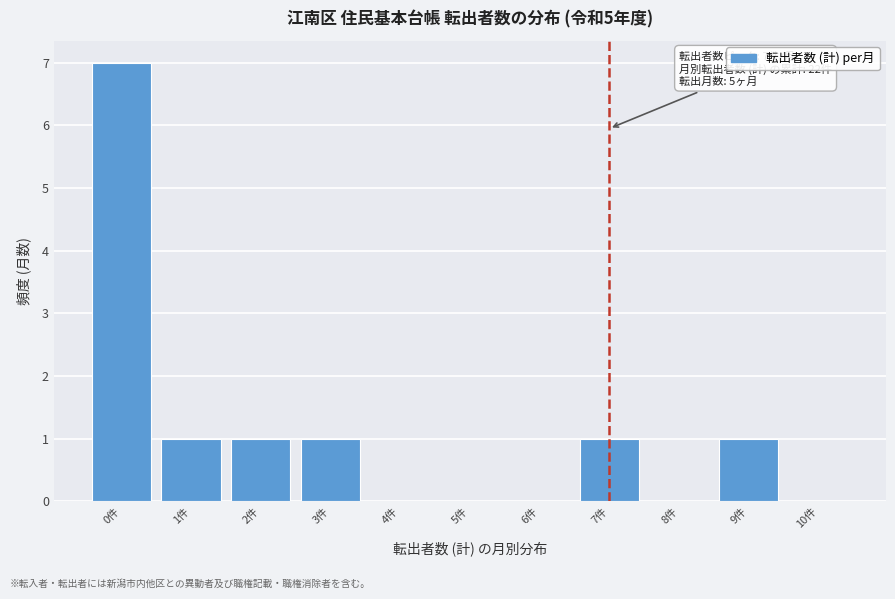

Reading left to right, extract all data points from this chart.

0件=7	1件=1	2件=1	3件=1	4件=0	5件=0	6件=0	7件=1	8件=0	9件=1	10件=0